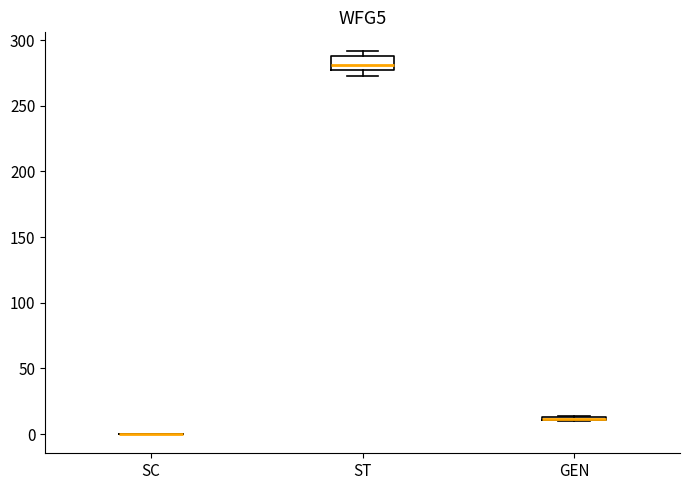

Which box is the tallest, from its lower edge to its upper edge?

ST